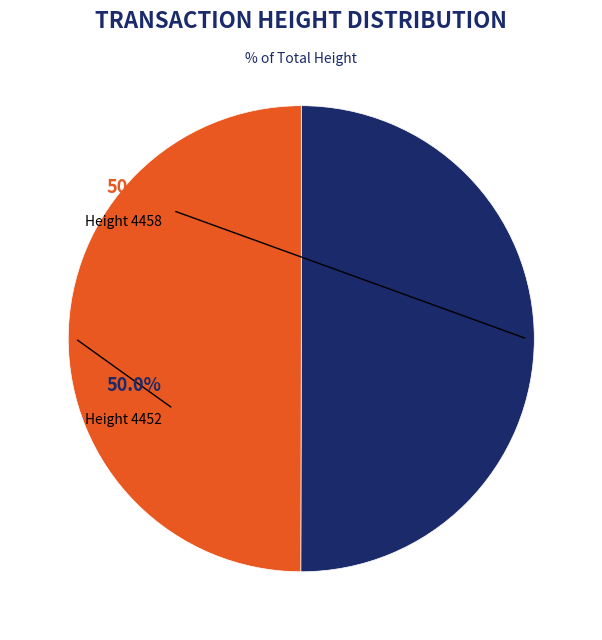

To the nearest percent, what is the average slice percentage?

50%